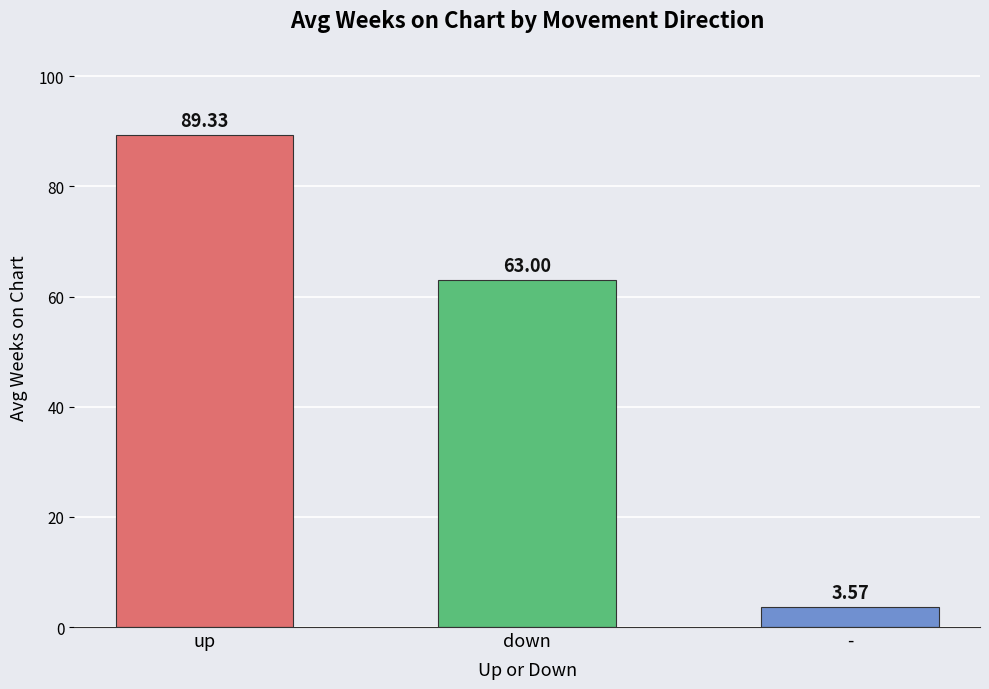

What position from the right is -?

1